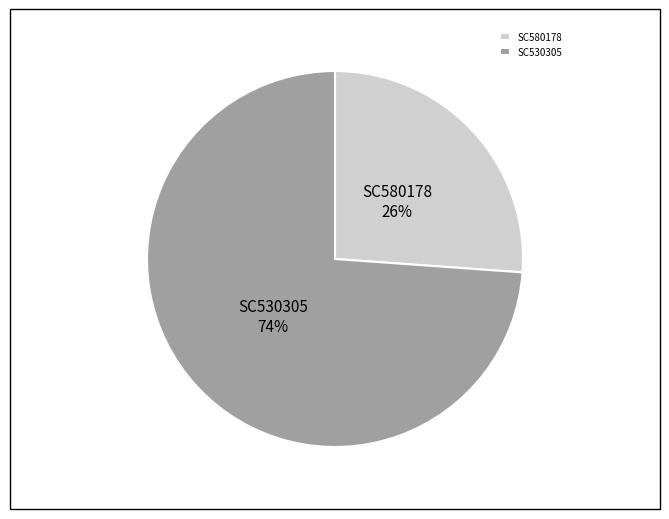

Does SC530305 account for over 50% of the chart?

Yes